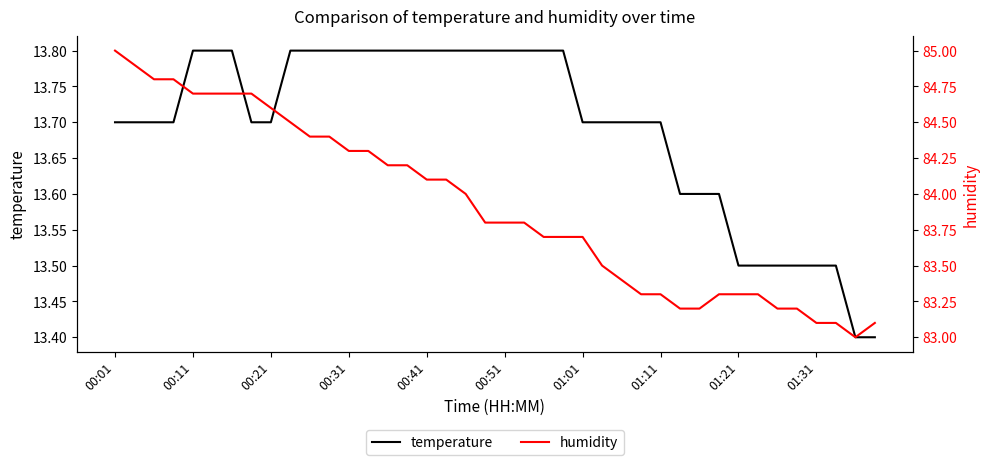

True or false: temperature has more than 2 interior local peaks.

False